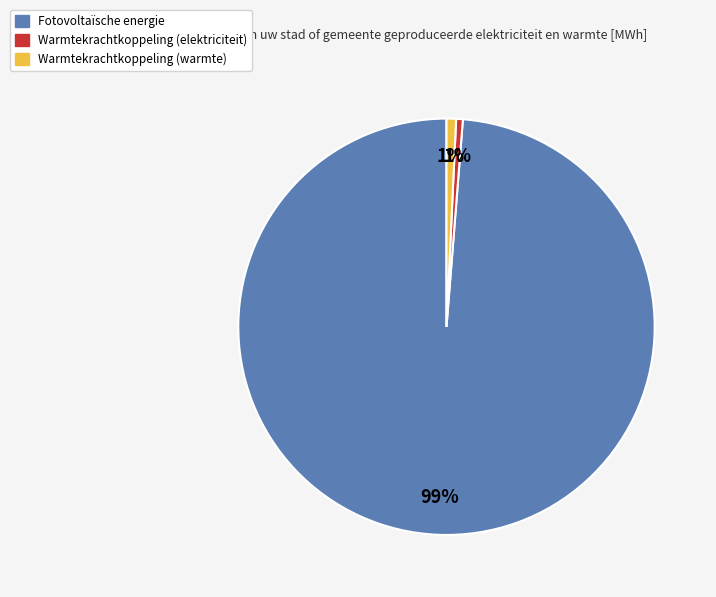

Which slice represents more than half of the pie?

Fotovoltaïsche energie